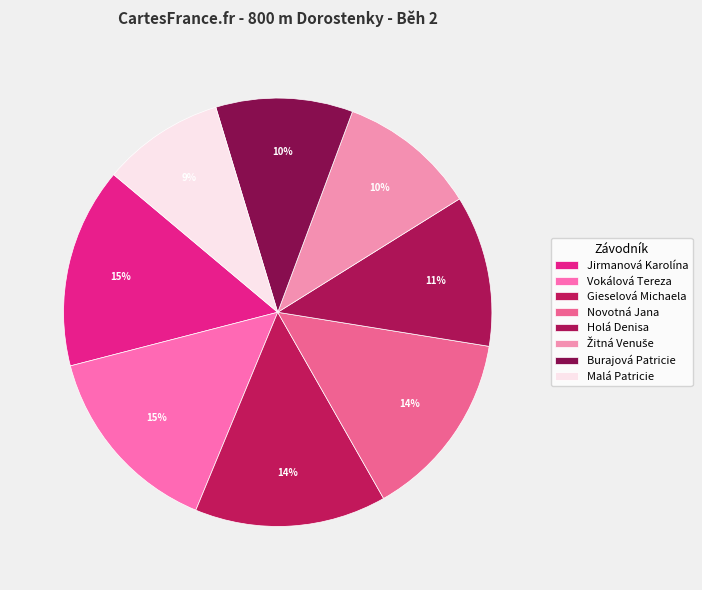

What is the smallest slice in the pie chart?

Malá Patricie